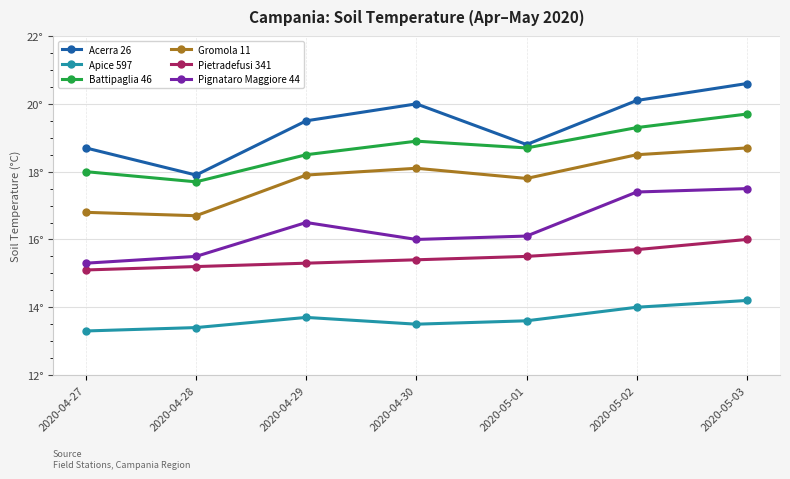

What is the greatest value displayed?

20.6